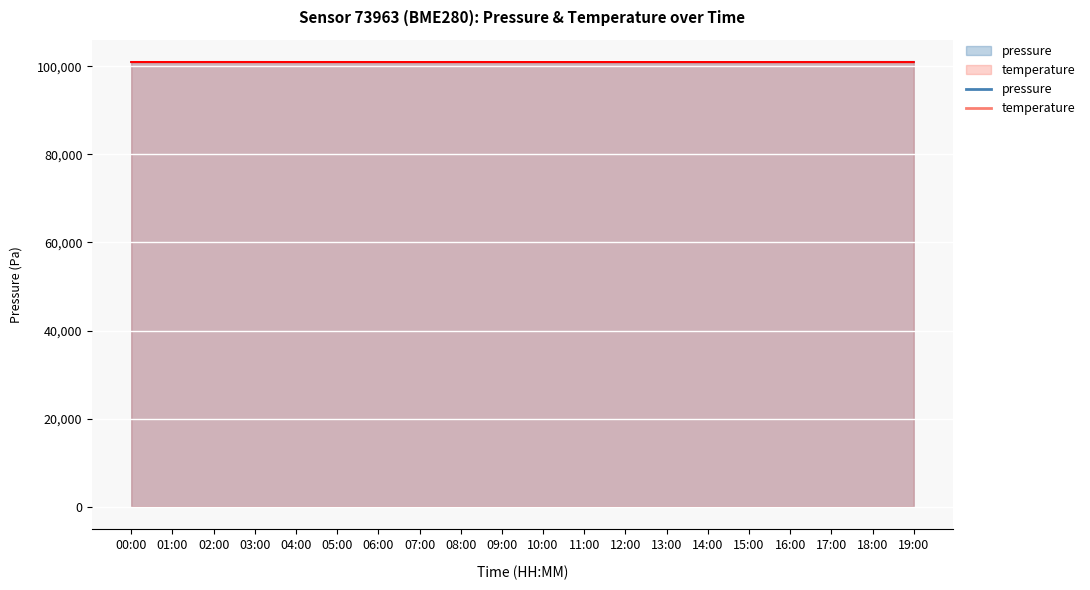

What is the value of the pressure point at the 7th from the left?

101000.6